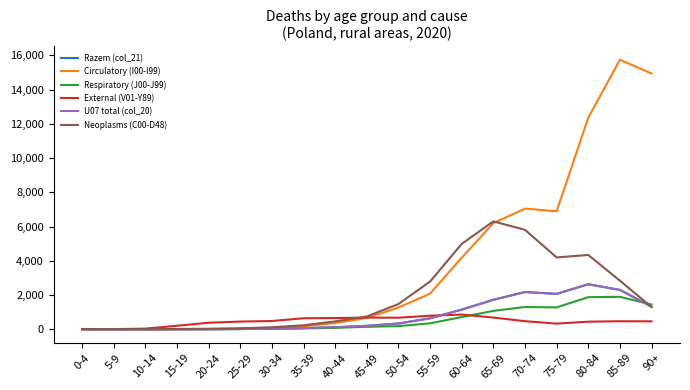

The value of Razem (col_21) at 25-29 is 19. True or false?

True